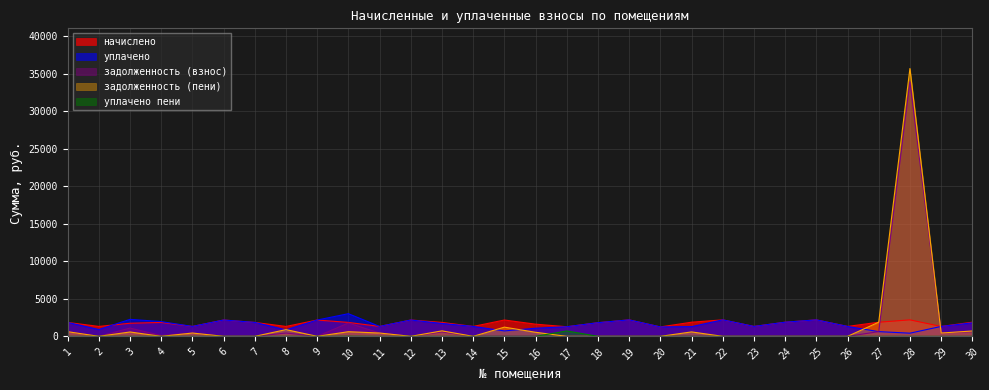

How many lines are shown in the chart?

5